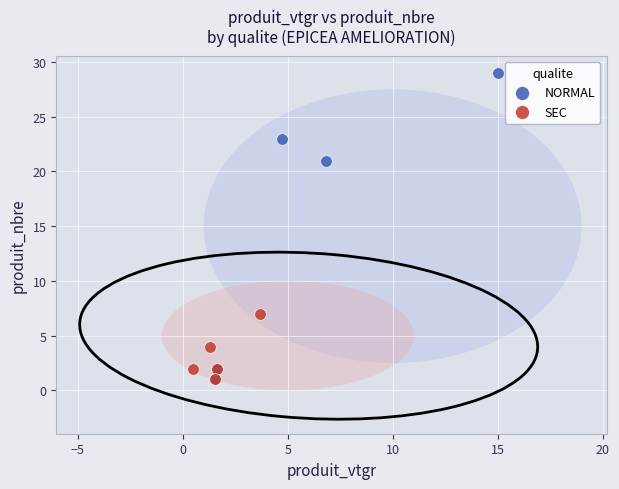

What are all the series names shown in the legend?

NORMAL, SEC